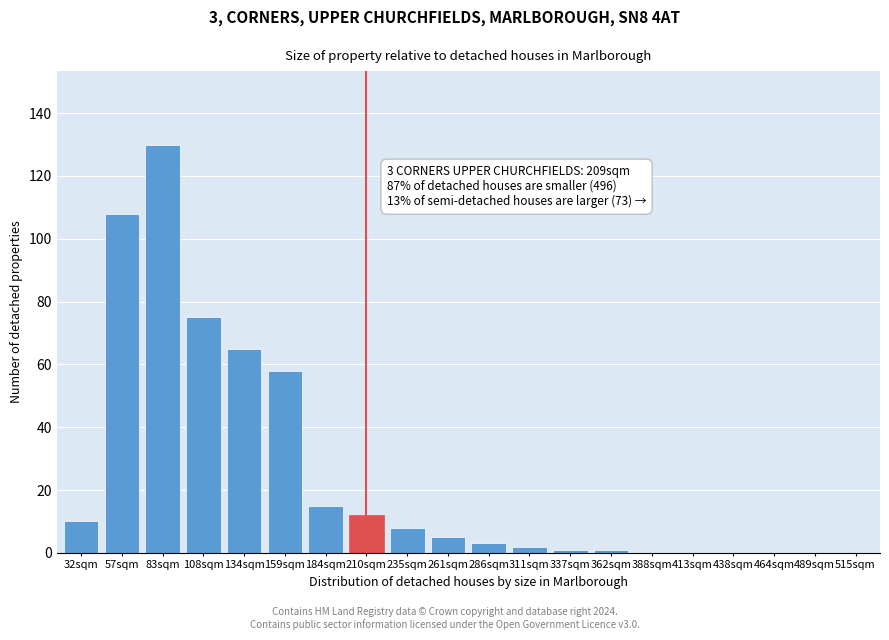

Reading left to right, what are all the values shown in this chart?

32sqm=10	57sqm=108	83sqm=130	108sqm=75	134sqm=65	159sqm=58	184sqm=15	210sqm=12	235sqm=8	261sqm=5	286sqm=3	311sqm=2	337sqm=1	362sqm=1	388sqm=0	413sqm=0	438sqm=0	464sqm=0	489sqm=0	515sqm=0